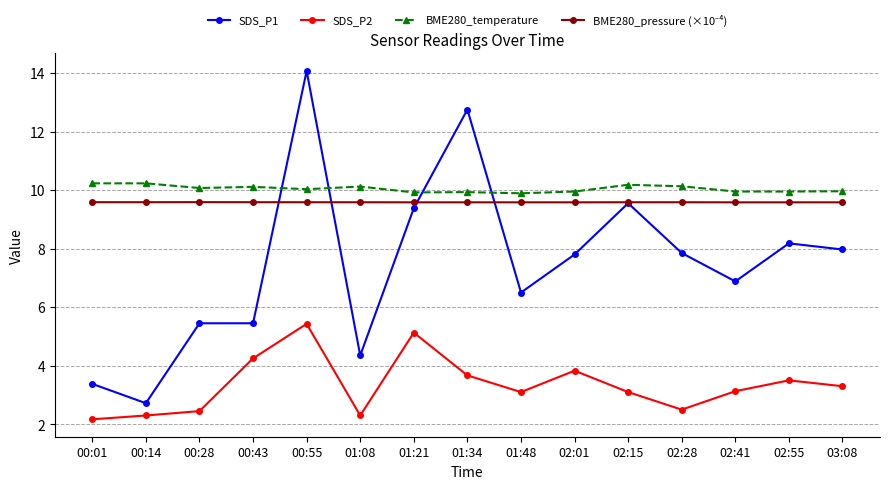

What is the label of the 5th point from the right?

02:15